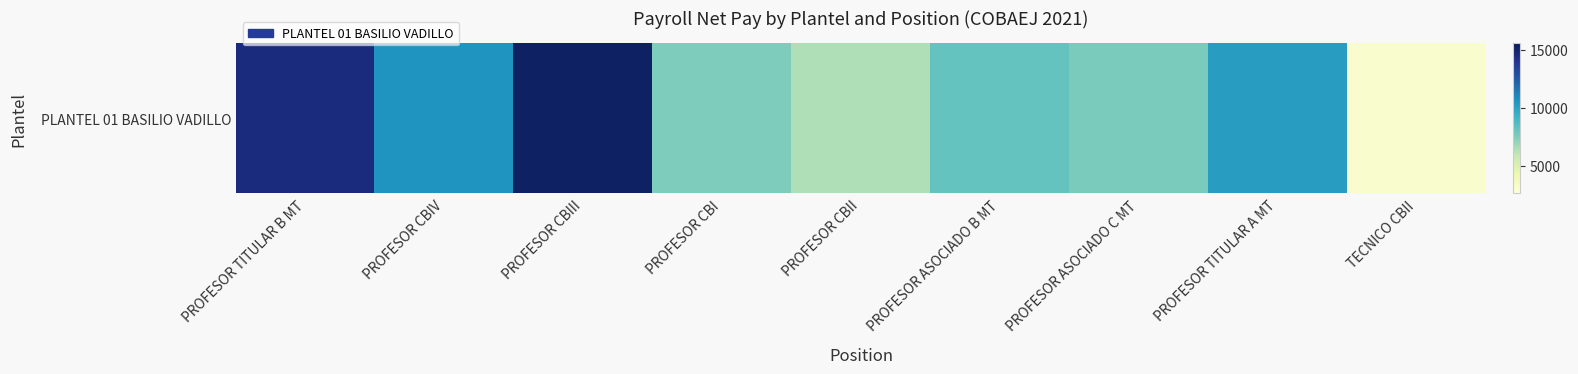

Reading right to left, what are all the values shown in this chart?

3064.2	10204.6	7613.2	8140.6	6358.8	7506.4	15282.6	10530.0	14570.2